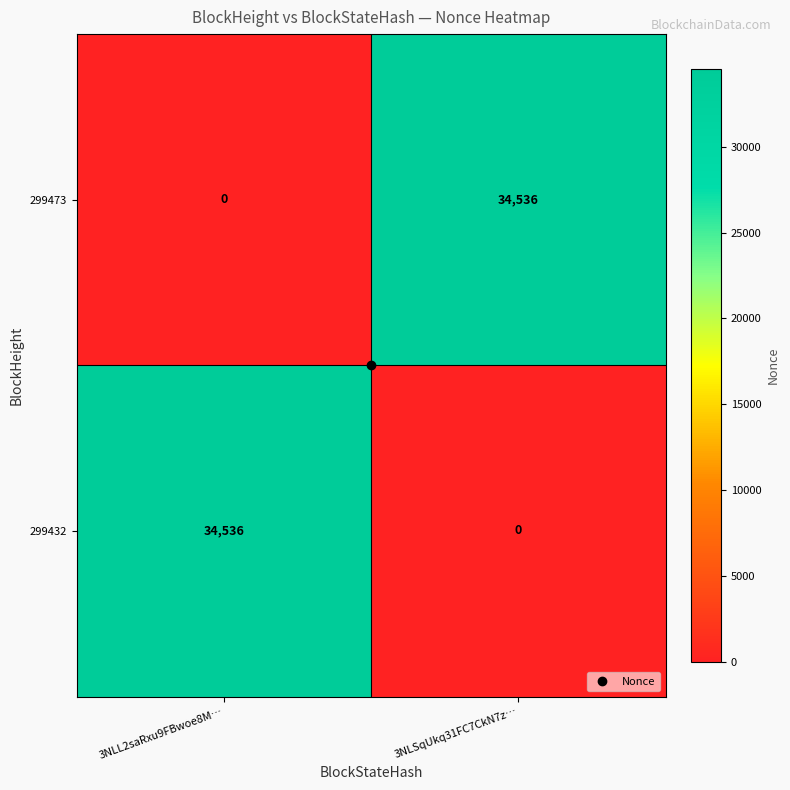

At how many categories does at least one series exceed 29181?

2